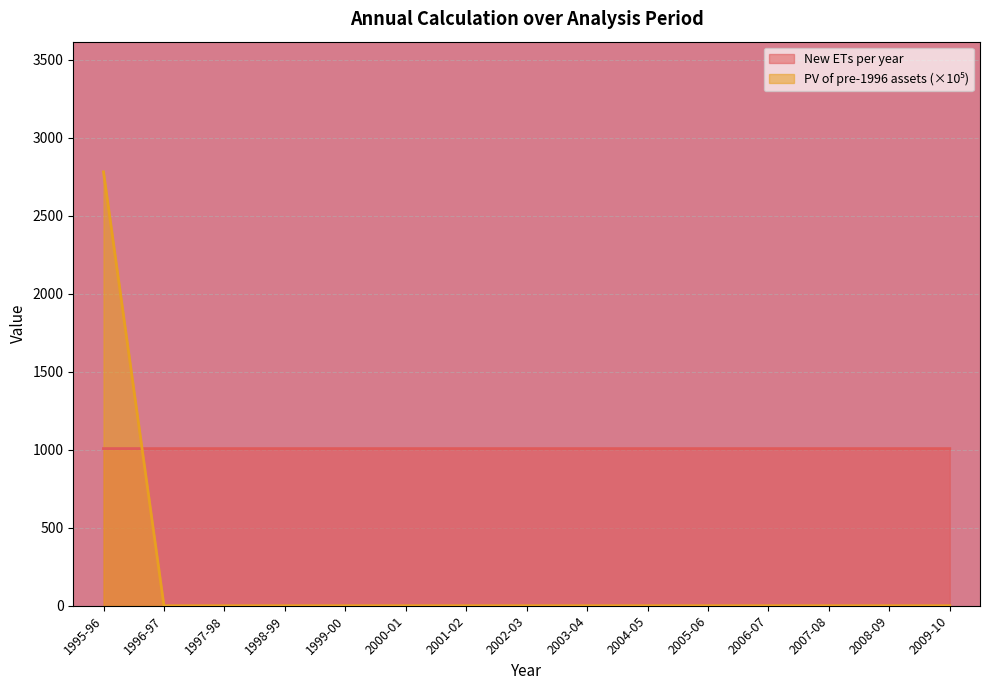

What is the total value across all series at 1995-96?

3789.8